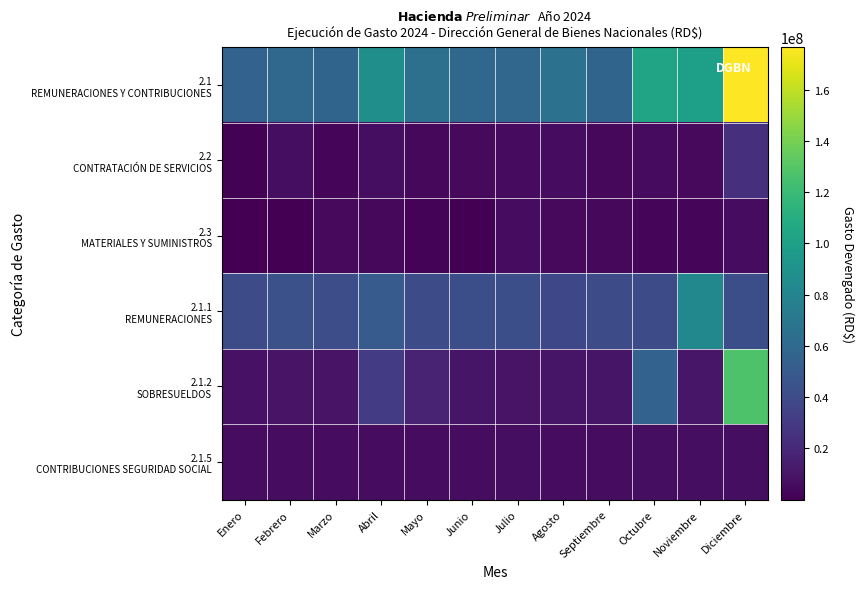

What is the spread (max minus min) of values at Octubre?

100705413.0